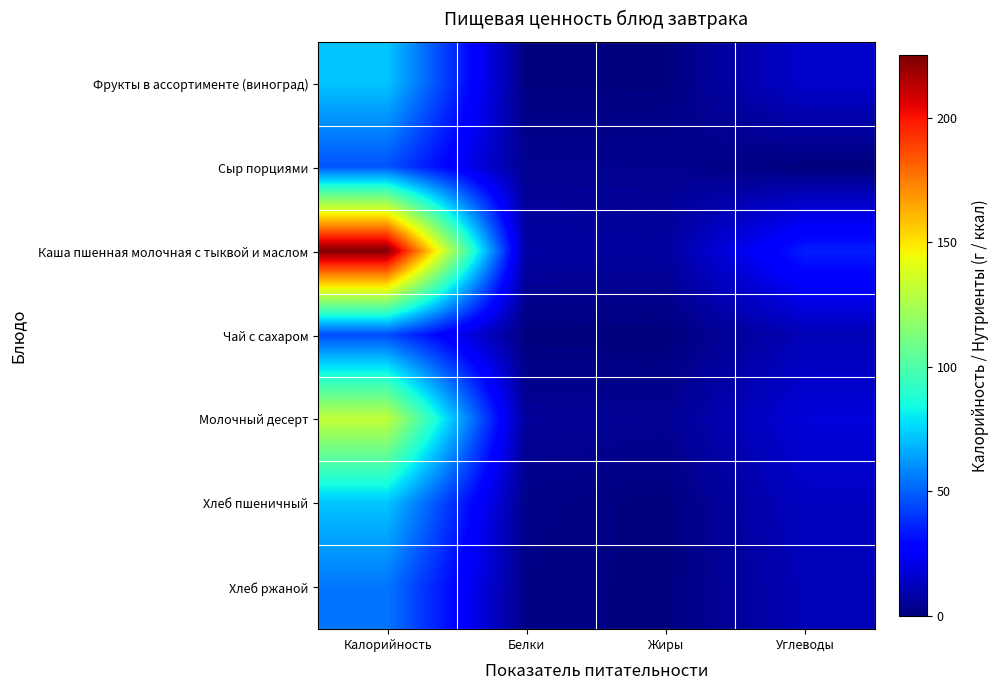

Reading left to right, what are all the values shown in this chart?

Фрукты в ассортименте (виноград): Калорийность=72.0	Белки=0.6	Жиры=0.6	Углеводы=15.4
Сыр порциями: Калорийность=46.5	Белки=3.7	Жиры=3.5	Углеводы=0.0
Каша пшенная молочная с тыквой и маслом: Калорийность=225.1	Белки=7.2	Жиры=6.5	Углеводы=34.8
Чай с сахаром: Калорийность=44.8	Белки=0.2	Жиры=0.0	Углеводы=11.0
Молочный десерт: Калорийность=131.4	Белки=5.4	Жиры=4.2	Углеводы=18.0
Хлеб пшеничный: Калорийность=72.0	Белки=2.1	Жиры=0.2	Углеводы=13.3
Хлеб ржаной: Калорийность=54.4	Белки=1.7	Жиры=0.3	Углеводы=11.2